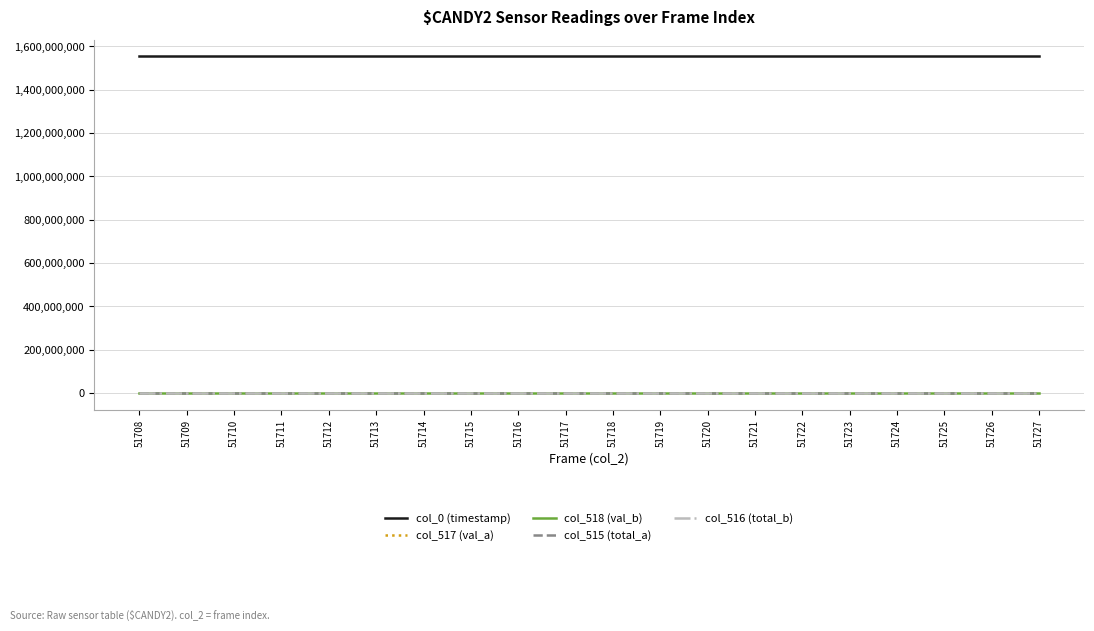

At how many categories does at least one series exceed 1036825741?

20